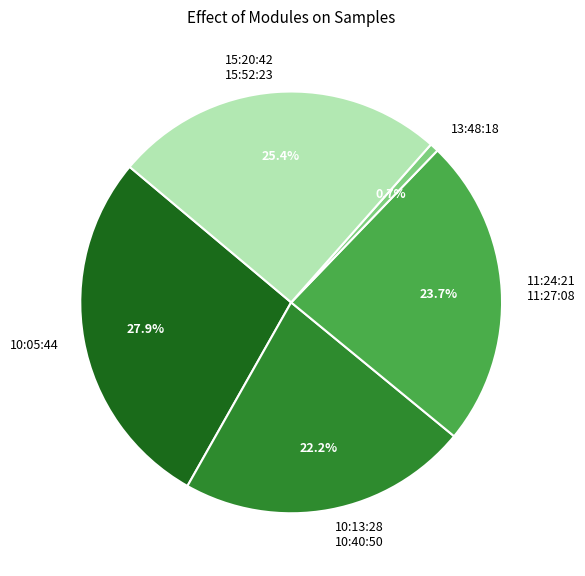

Rank the categories by value from lowest to highest.

13:48:18, 10:13:28 10:40:50, 11:24:21 11:27:08, 15:20:42 15:52:23, 10:05:44